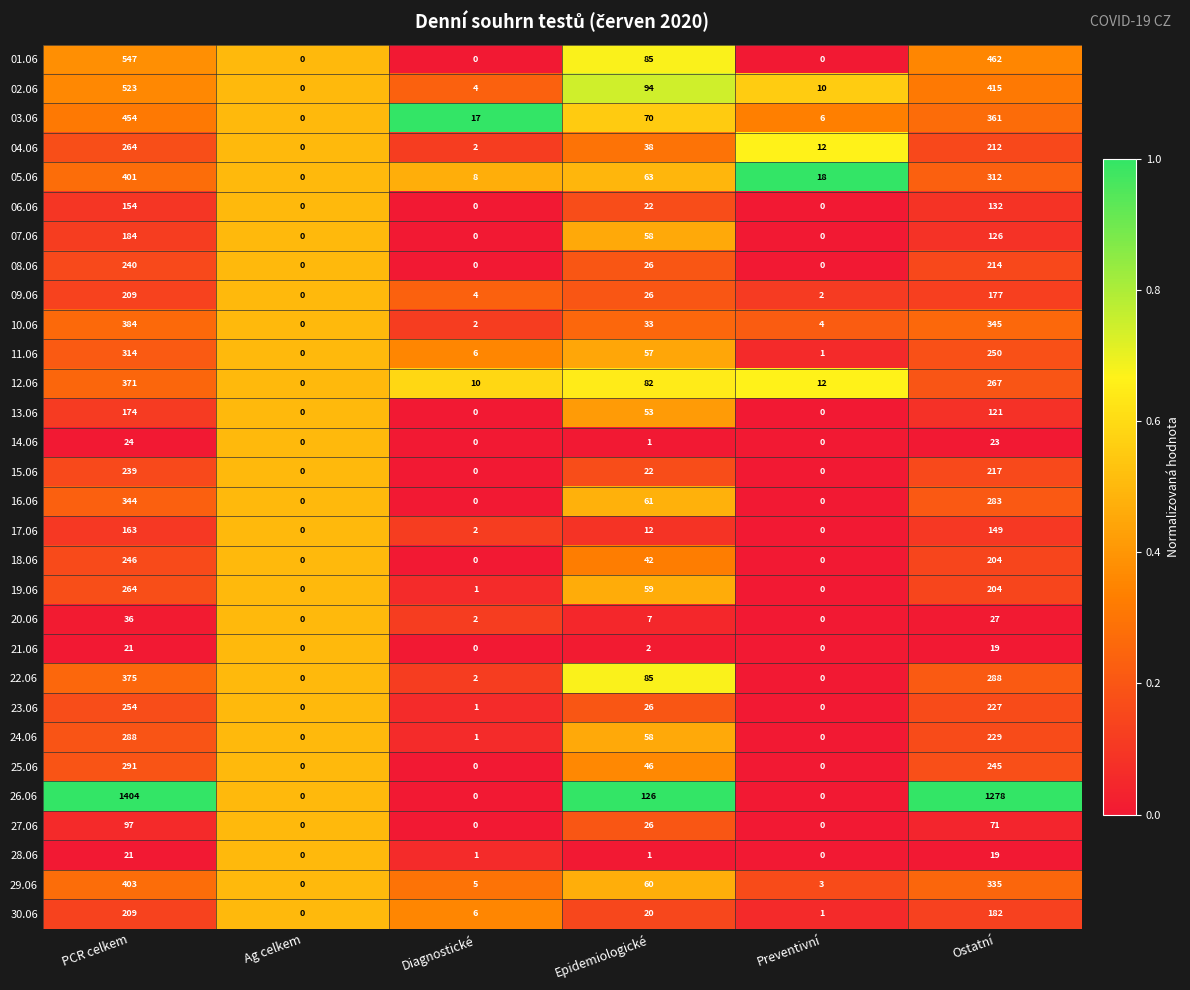

What is the total value across all series at PCR celkem?

8898